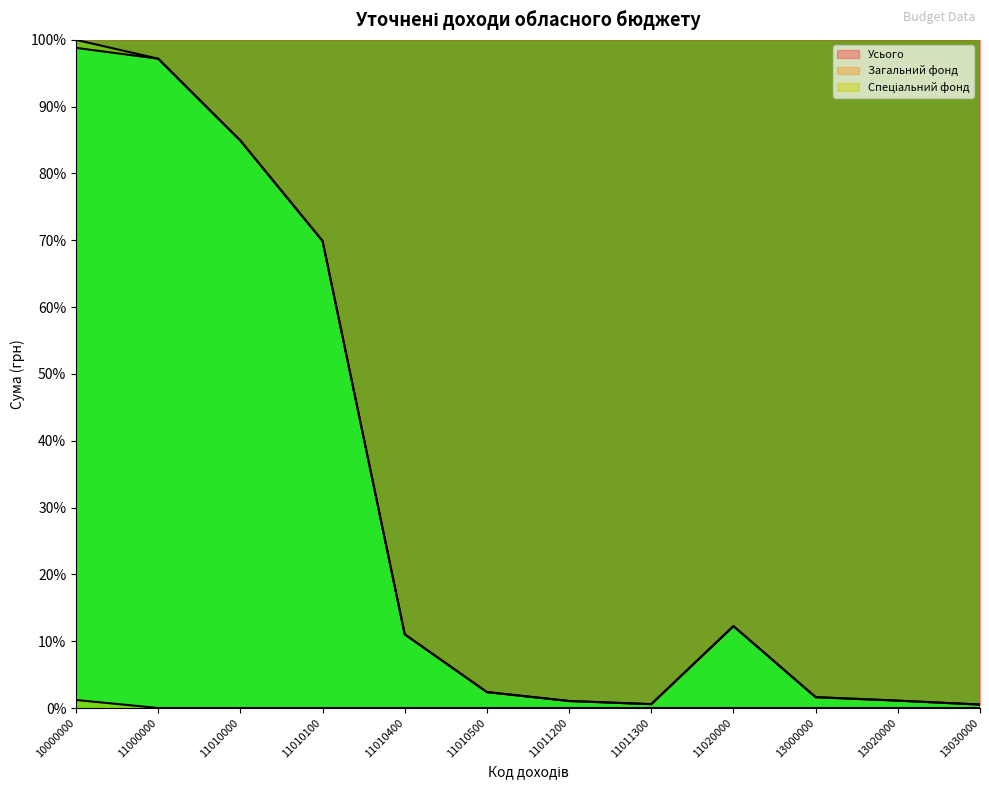

How many interior local peaks does the Загальний фонд series have?

1